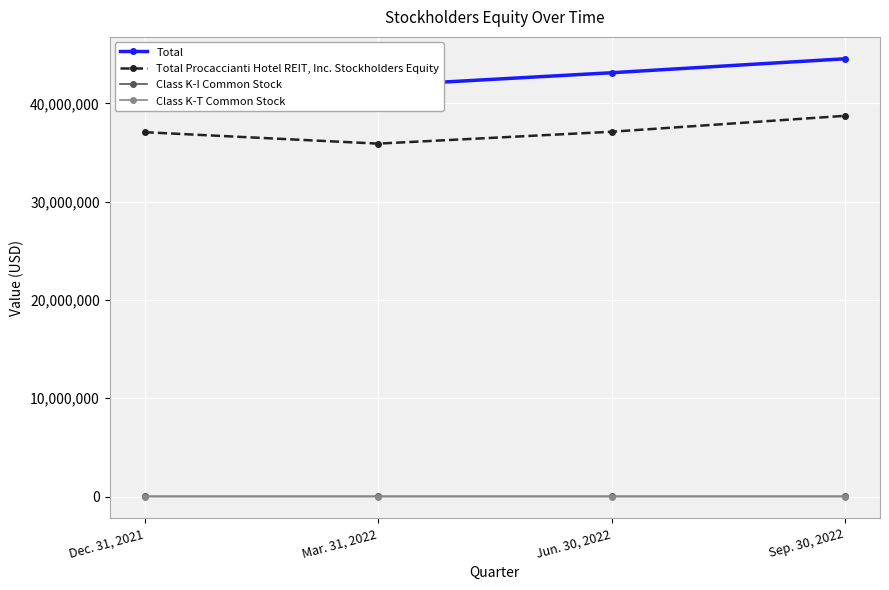

What is the value of the Total Procaccianti Hotel REIT, Inc. Stockholders Equity point at the 2nd from the left?

35898281